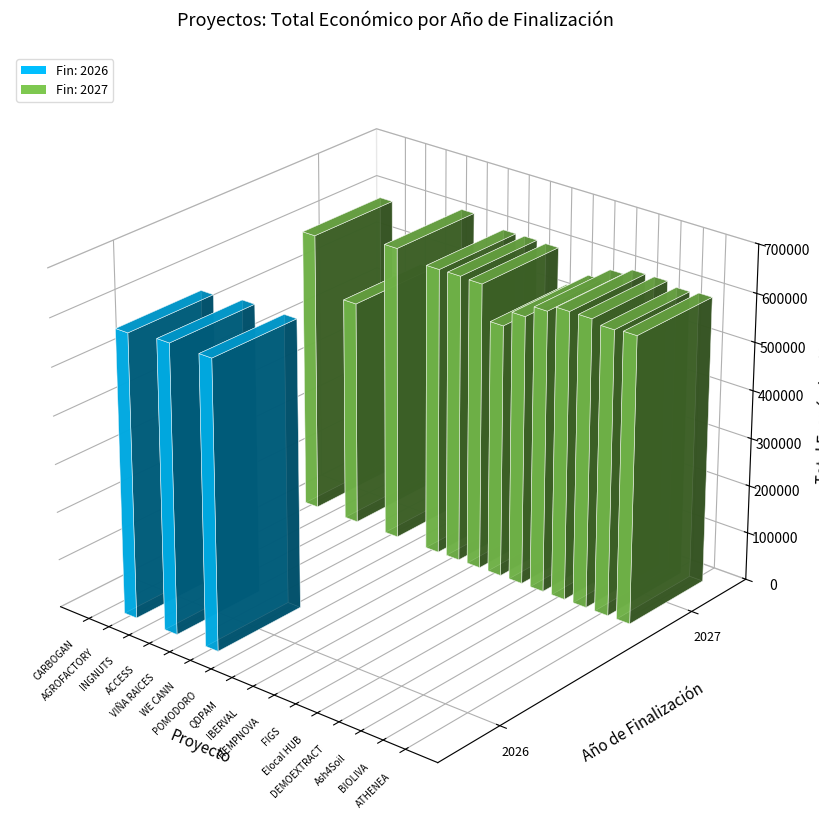

The Año de finalización series shows 3071 at VIÑA RAICES. True or false?

False